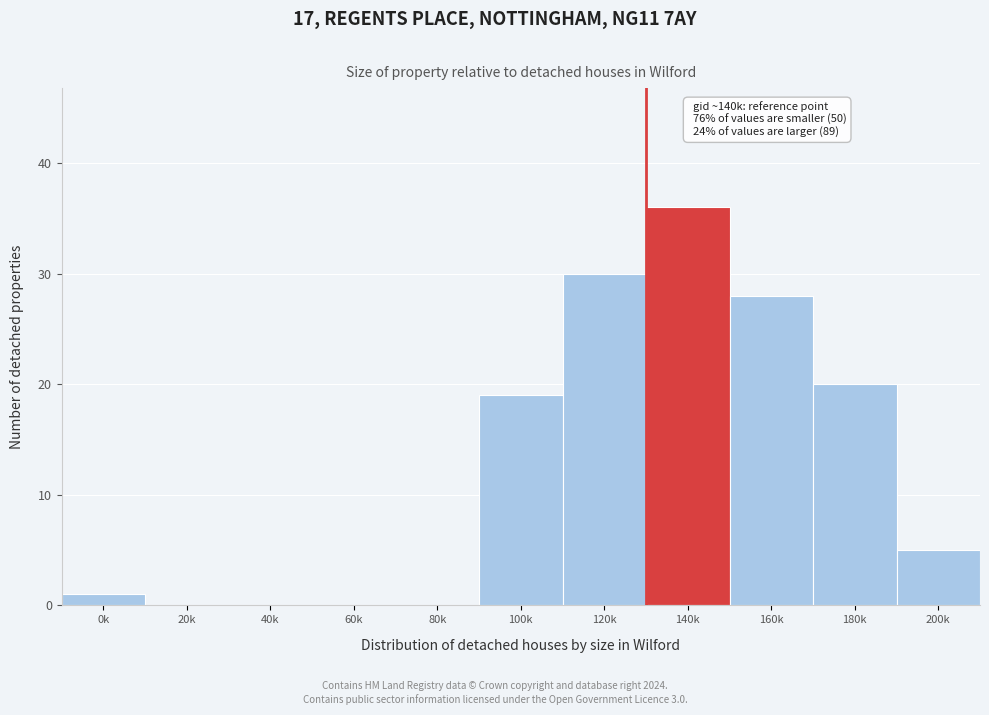

Reading left to right, what are all the values shown in this chart?

0k=1	20k=0	40k=0	60k=0	80k=0	100k=19	120k=30	140k=36	160k=28	180k=20	200k=5